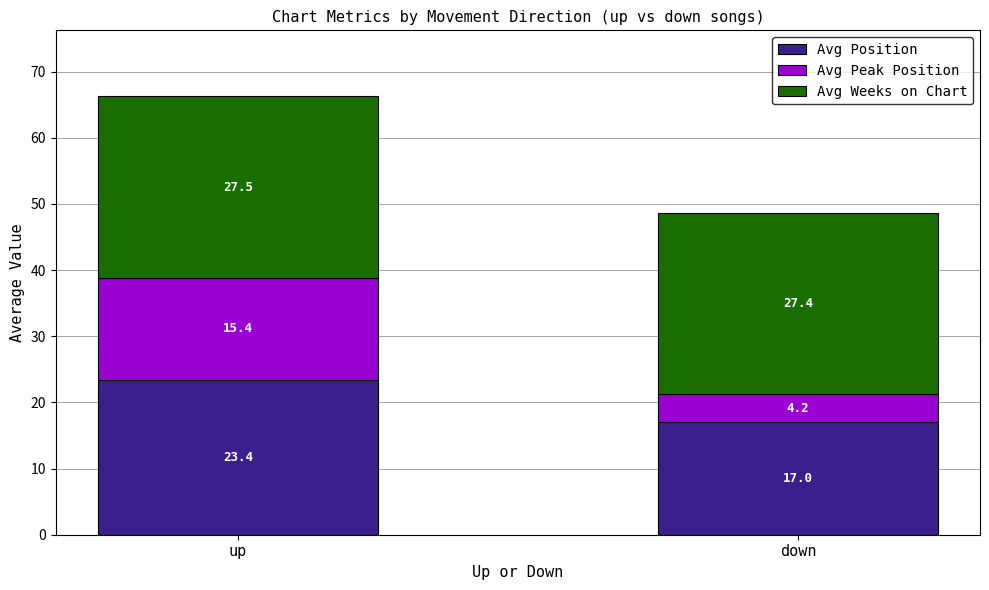

Does the chart contain any negative values?

No